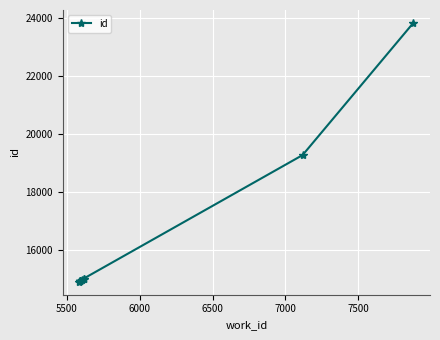

How many series are shown in this chart?

1